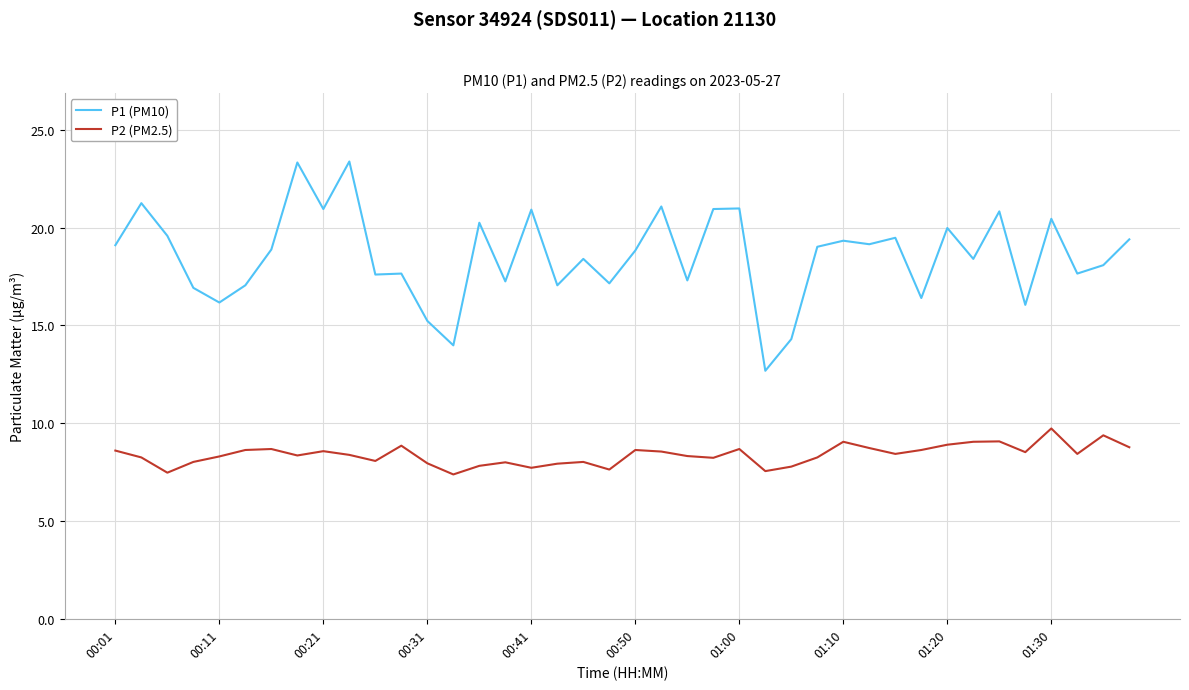

Which series has the widest spread of values?

P1 (PM10)